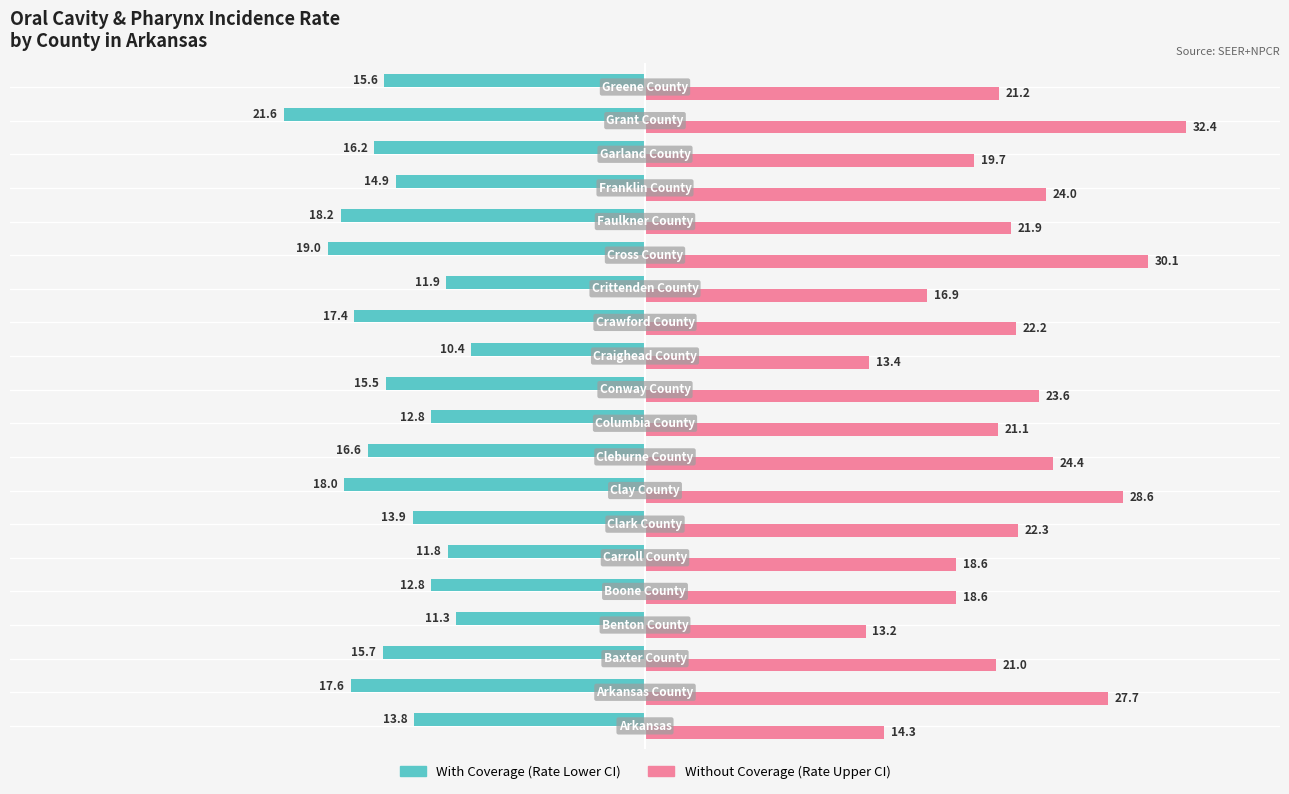

What is the minimum value shown in the chart?

-21.6